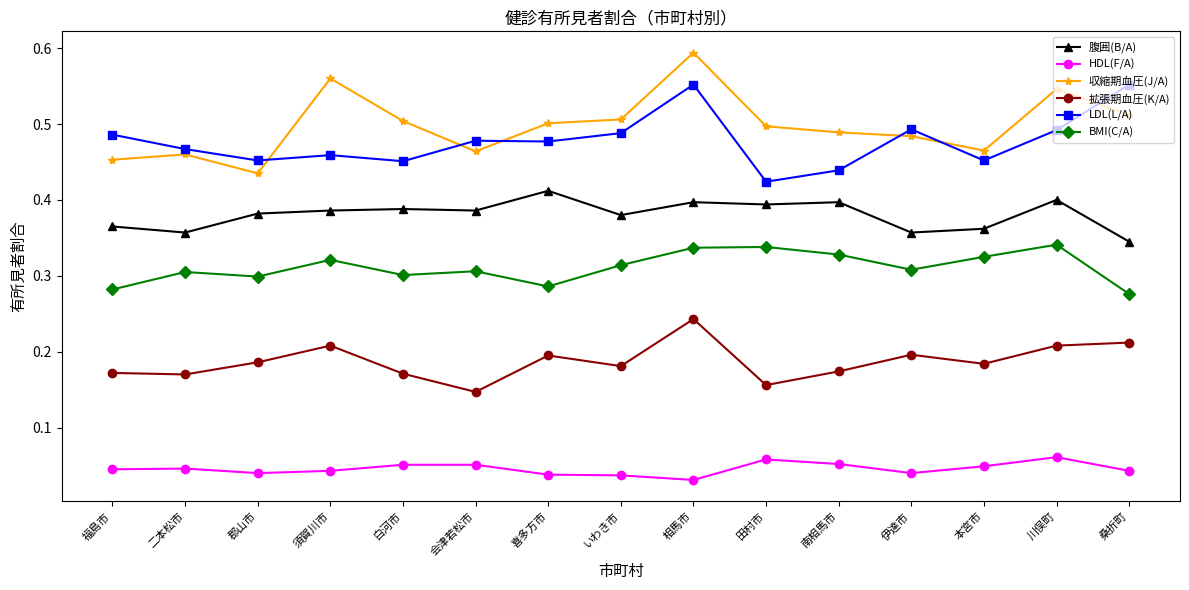

What is the label of the 2nd point from the right?

川俣町